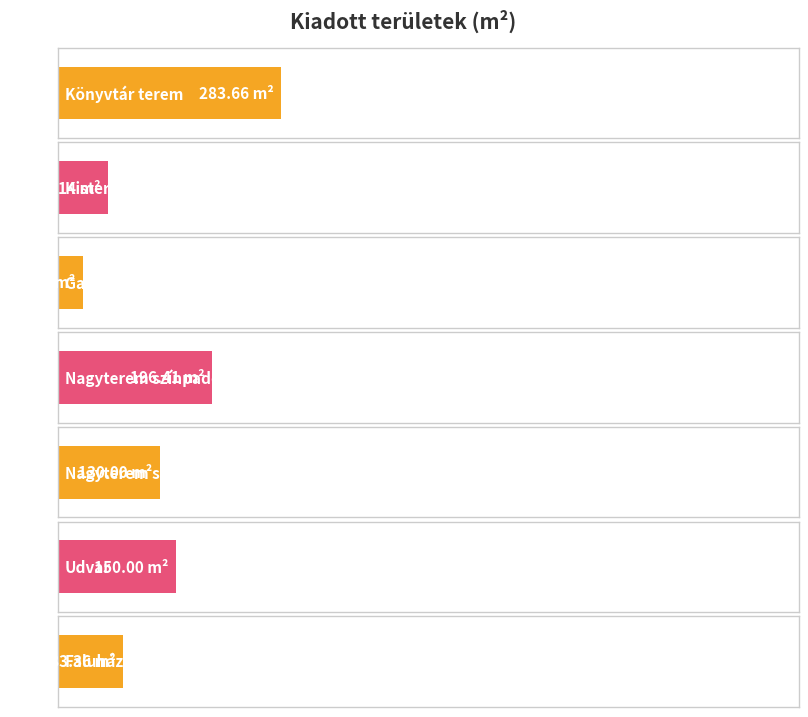

Are the bars horizontal?

Yes